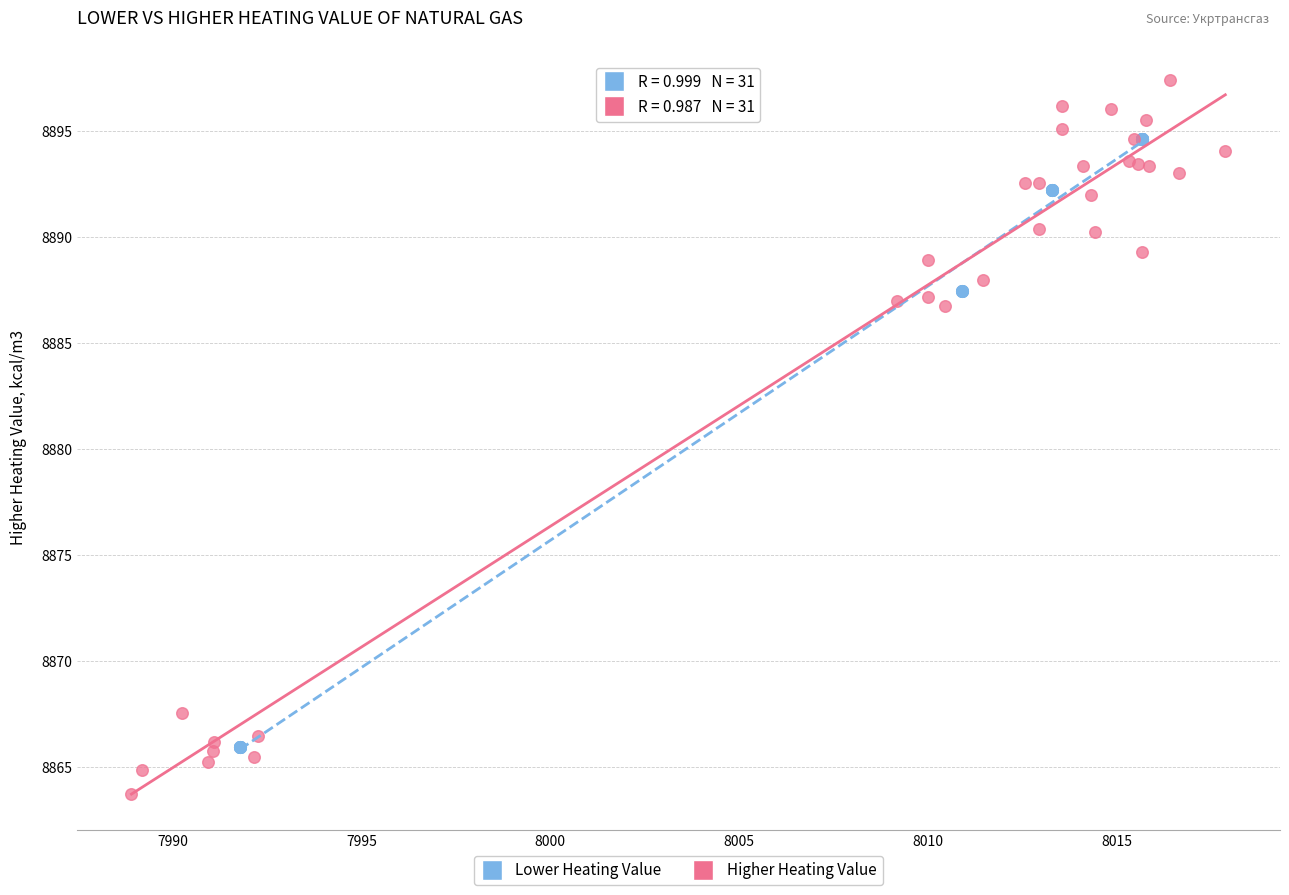

Which series reaches the maximum Y coordinate?

Higher Heating Value